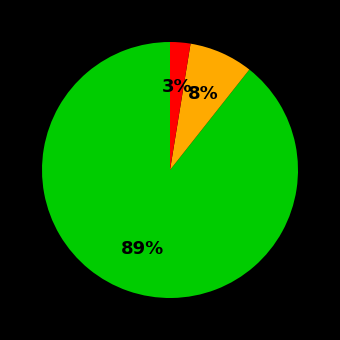

Is there any slice that represents more than half of the pie?

Yes